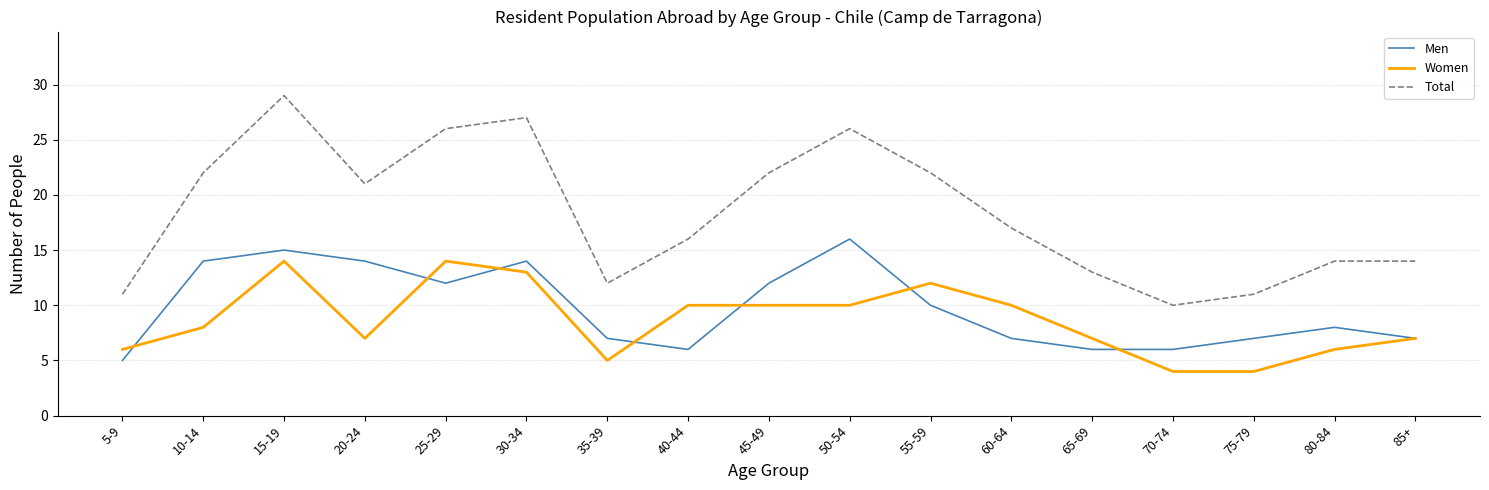

At which category is the sum across all series the highest?

15-19